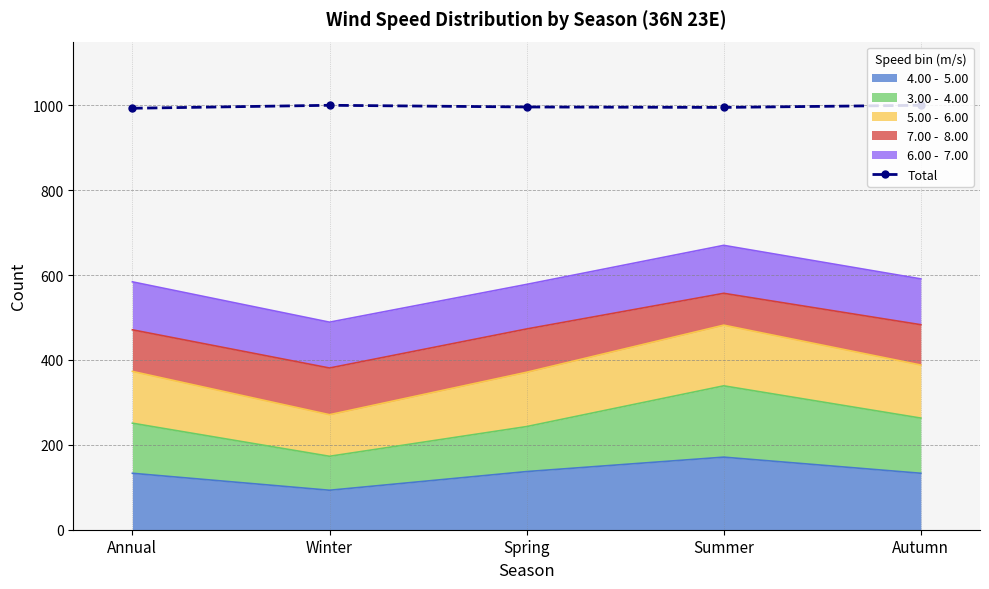

Between Winter and Spring, which is larger?

Winter